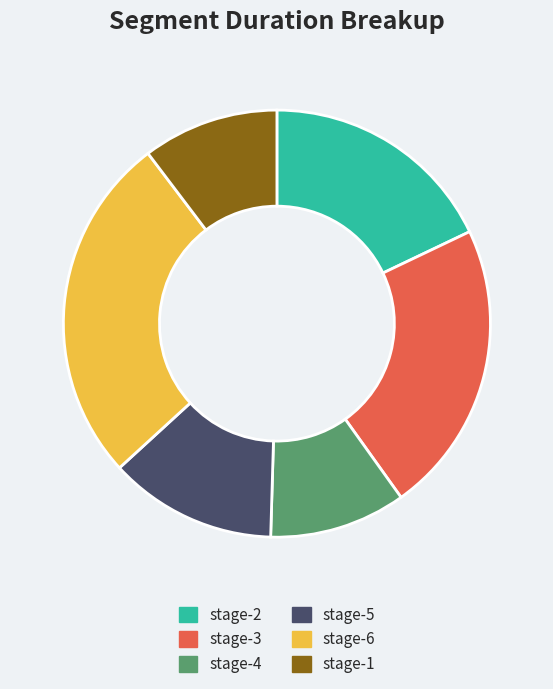

Count the number of slices in the pie.

6